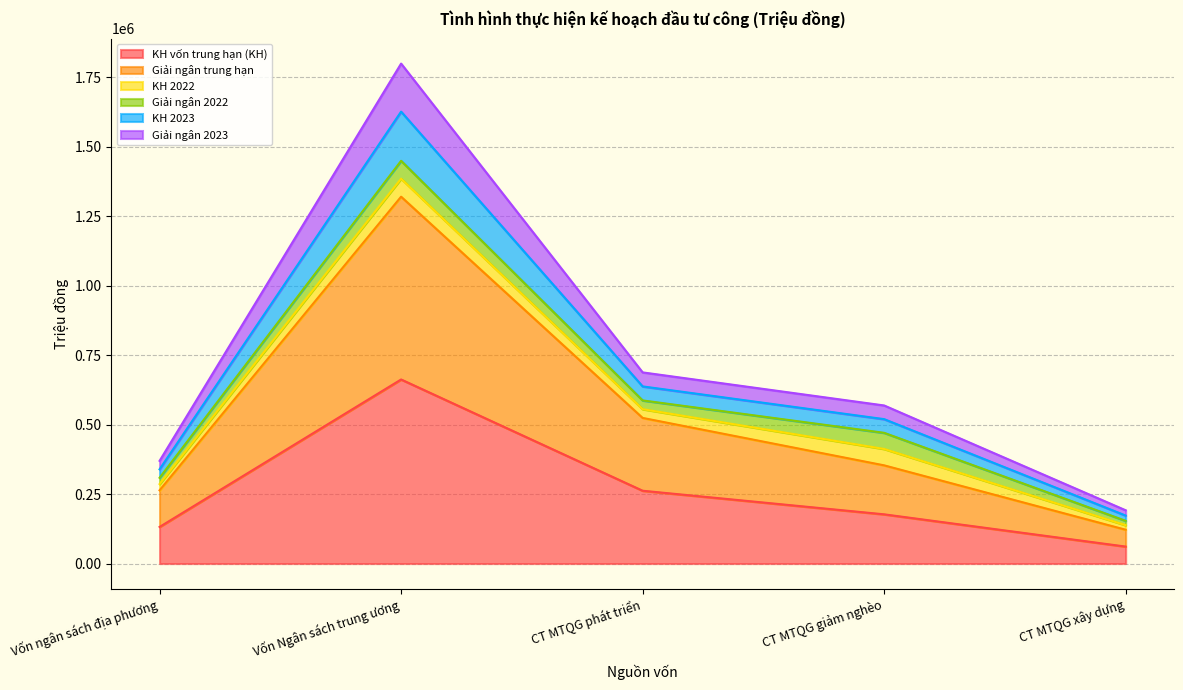

What is the maximum value for KH vốn trung hạn (KH)?

662655.0